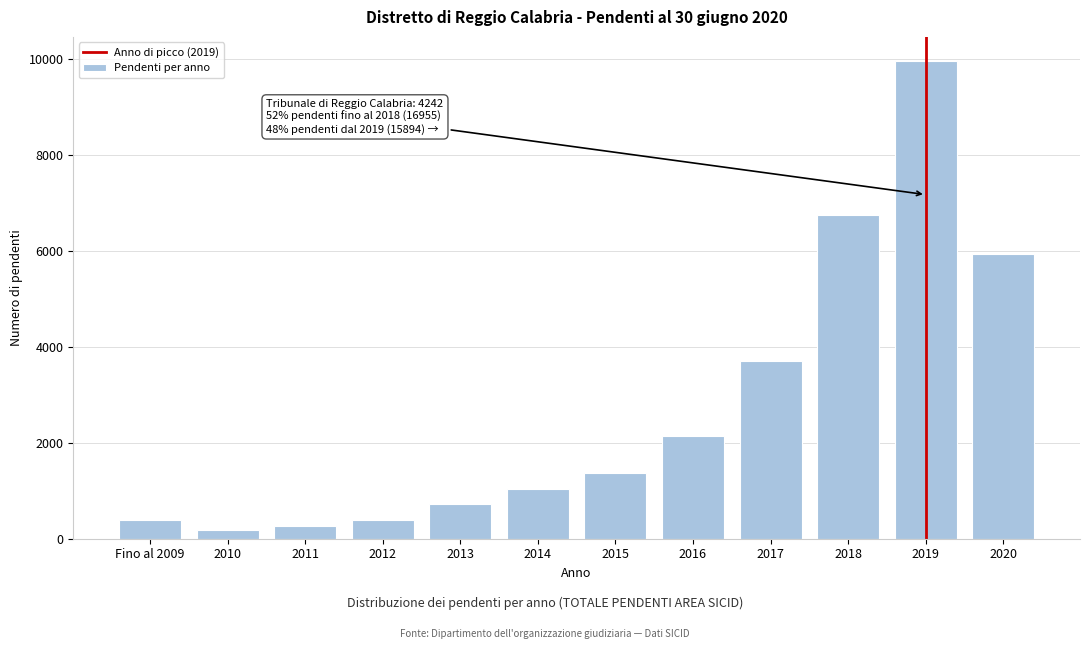

True or false: the data shows 1217 at 2013.

False